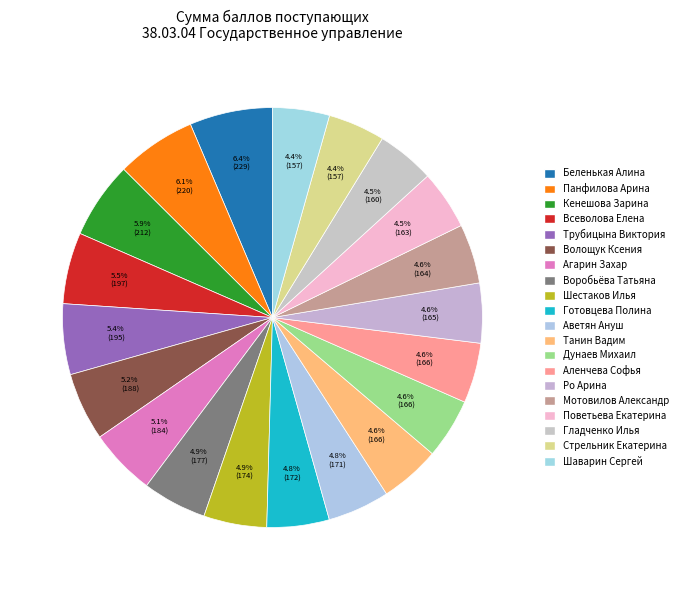

Count the number of slices in the pie.

20